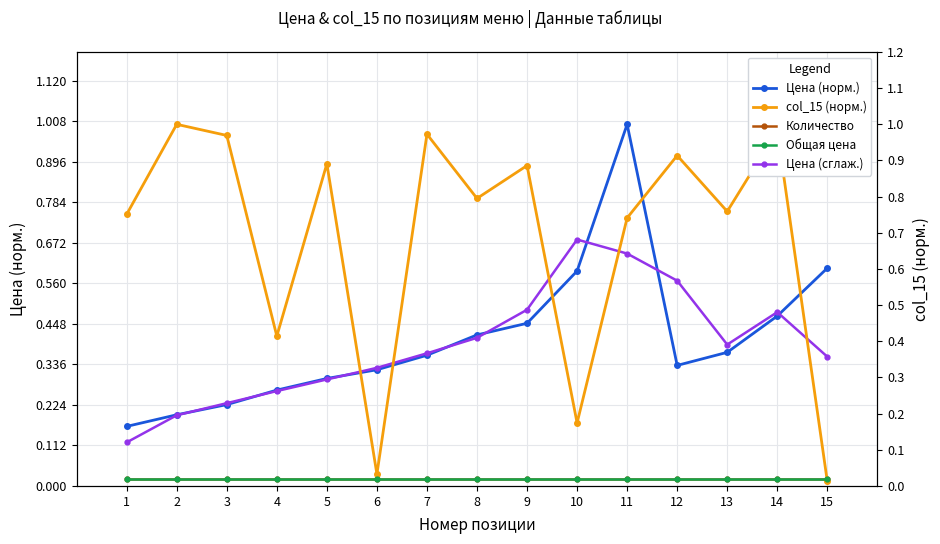

Which series has the largest total across all categories?

col_15 (норм.)